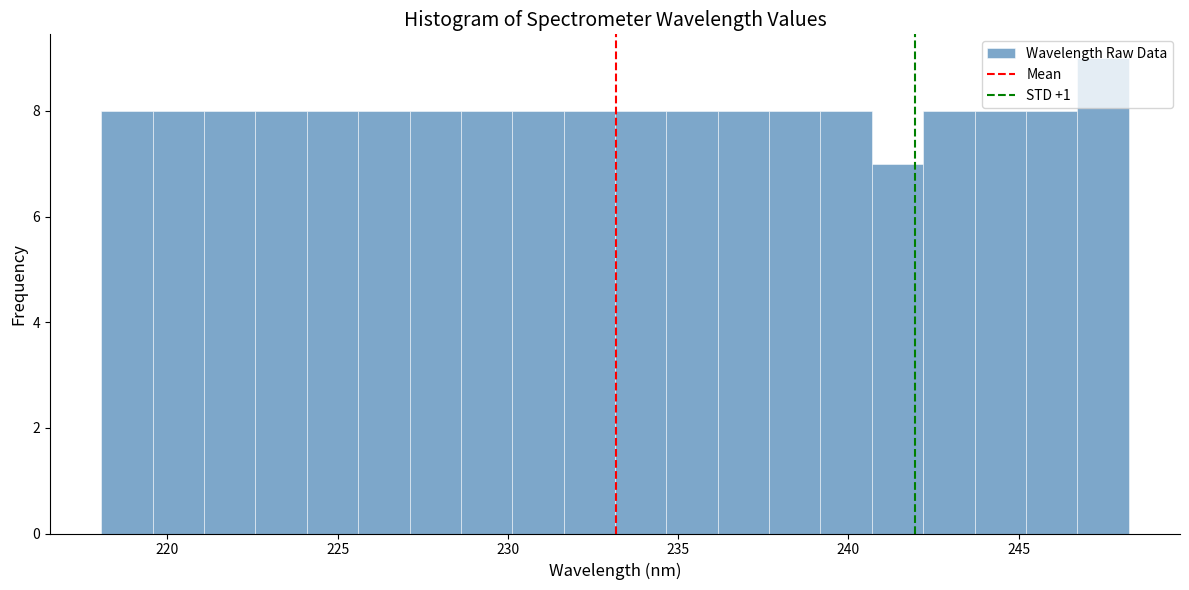

Read against the x-axis, roughly where is the centre of the tallest bar?

247.5